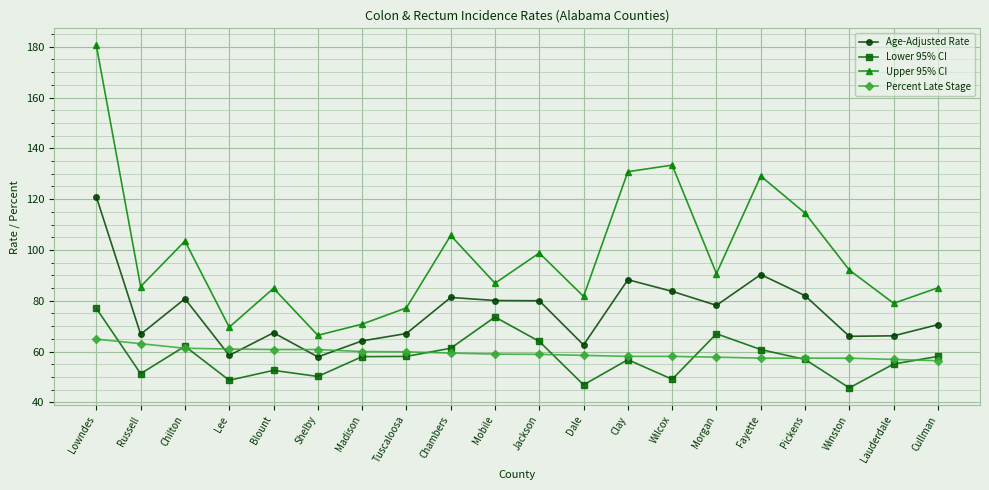

Is this an area chart (filled region under the line)?

No